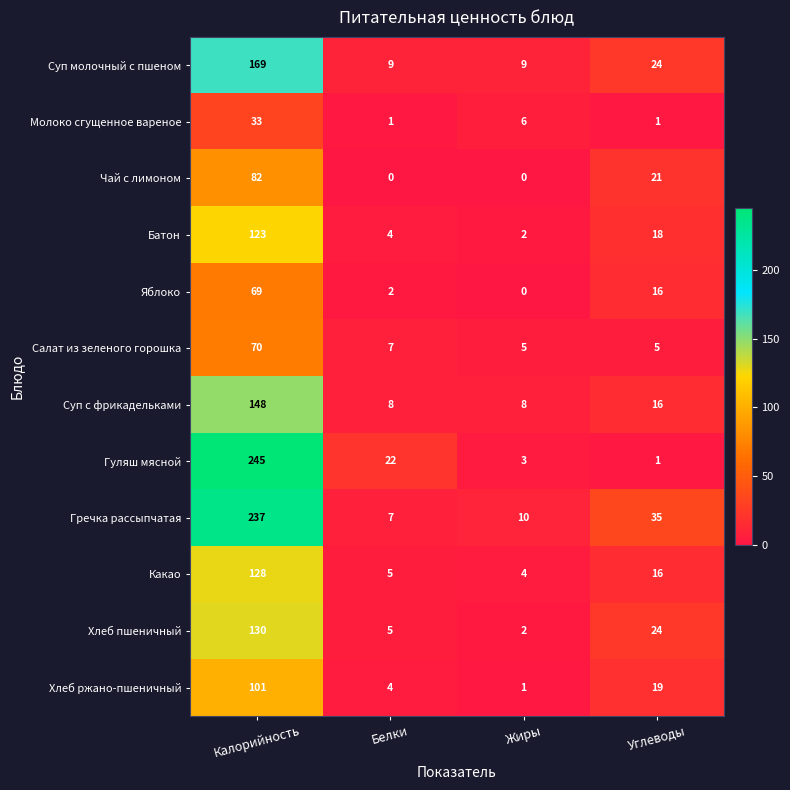

Which series has the largest range (max minus min)?

Гуляш мясной